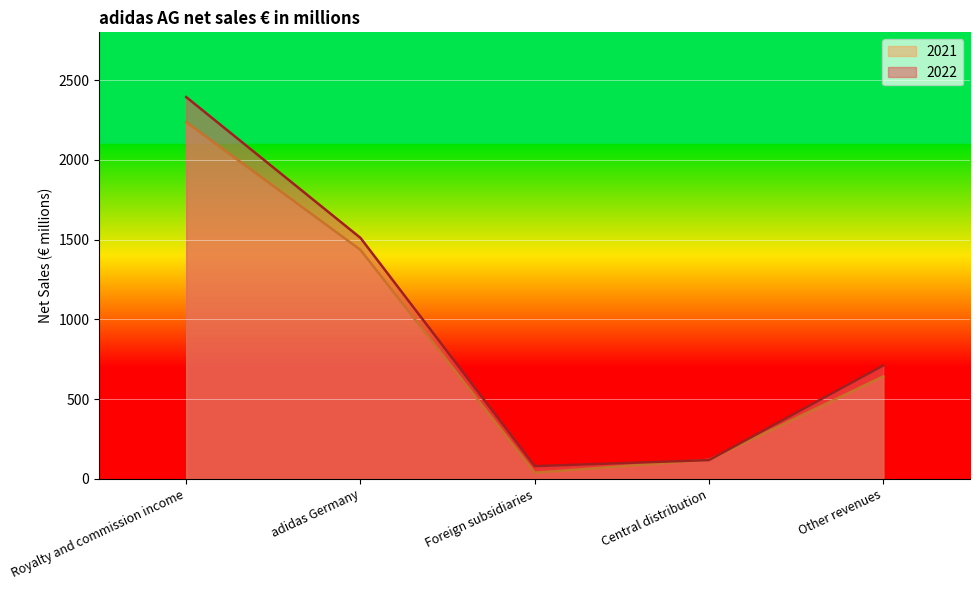

What is the difference between the second highest and minimum values in the 2022 series?

1431